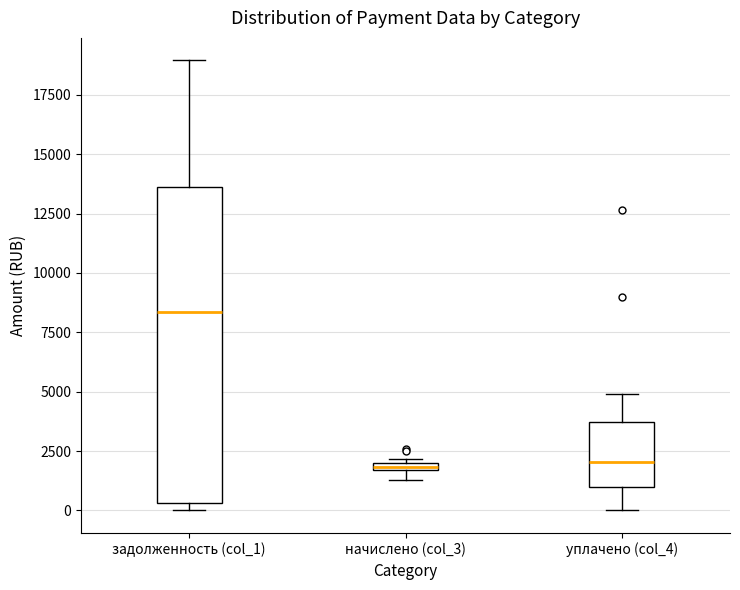

Which box has the highest median line?

задолженность (col_1)